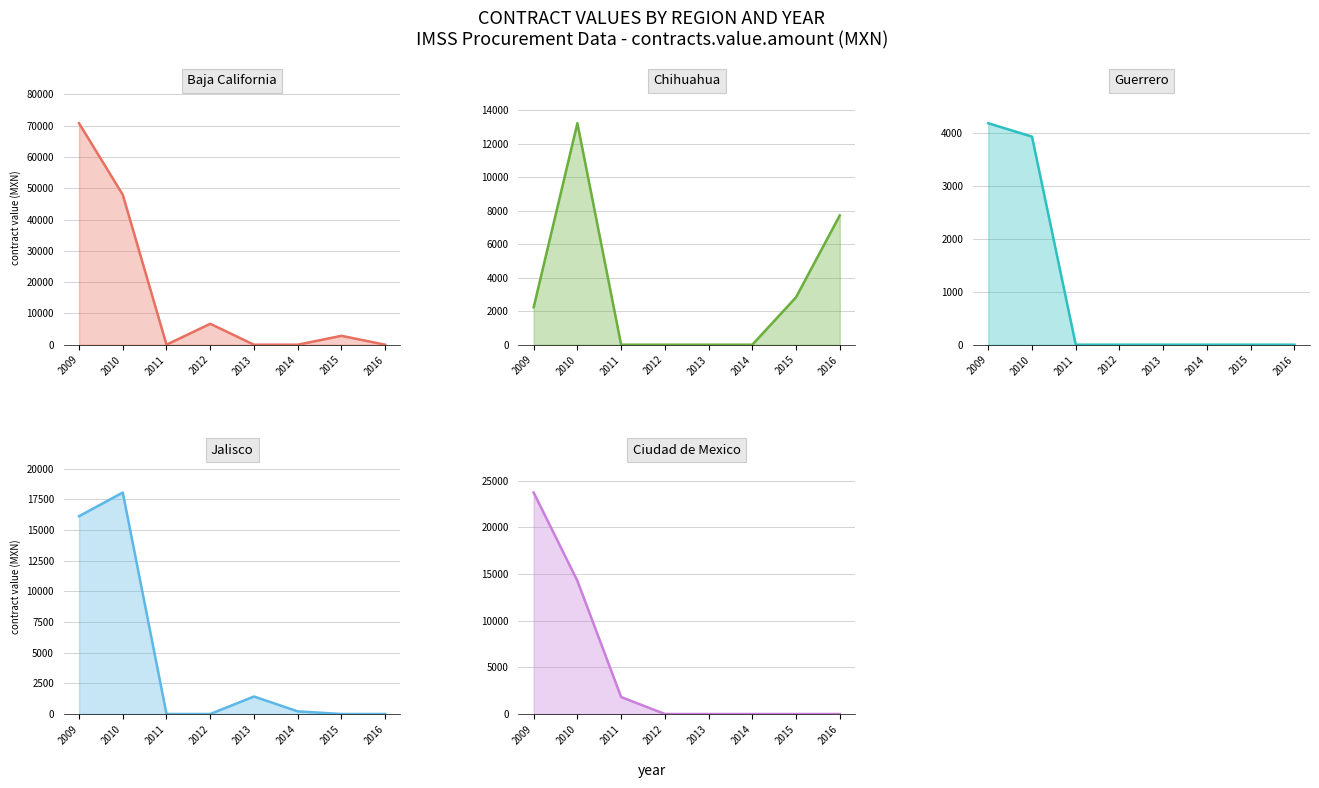

Does the chart display data point markers on the line(s)?

No